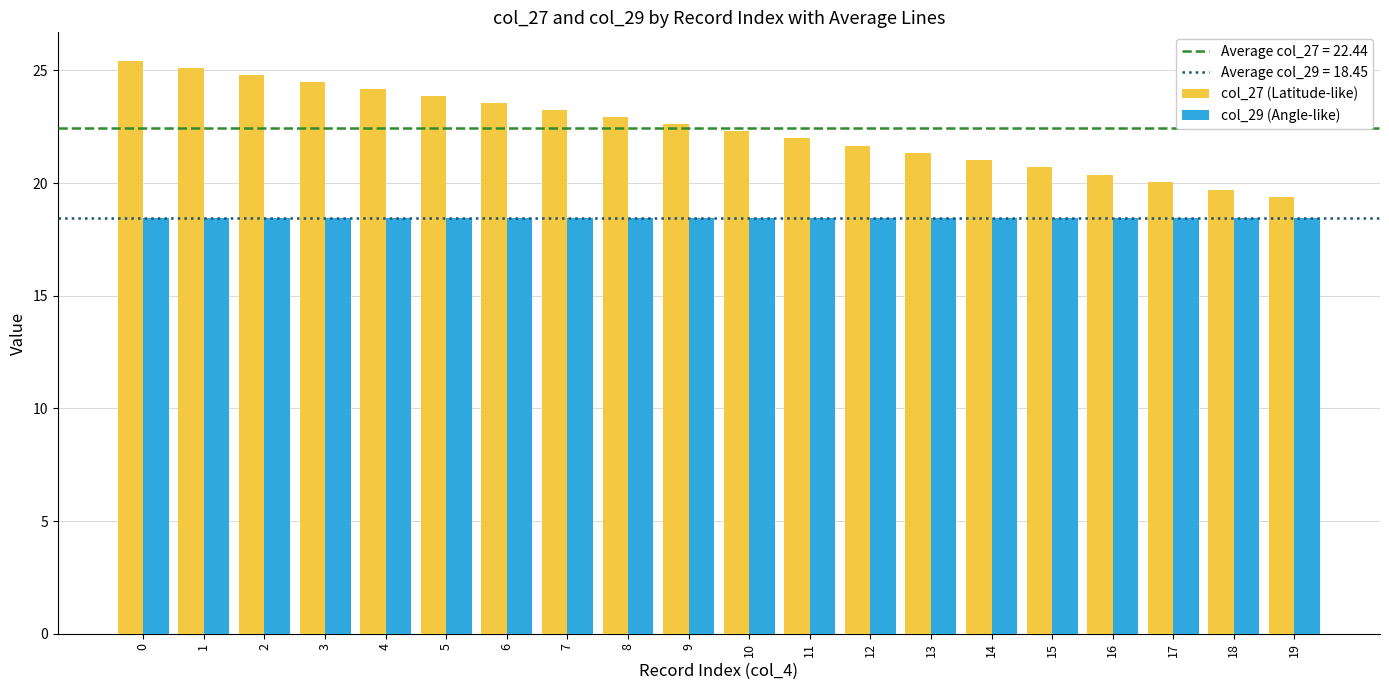

List the series in order of their peak value, highest first.

col_27 (Latitude-like), col_29 (Angle-like)